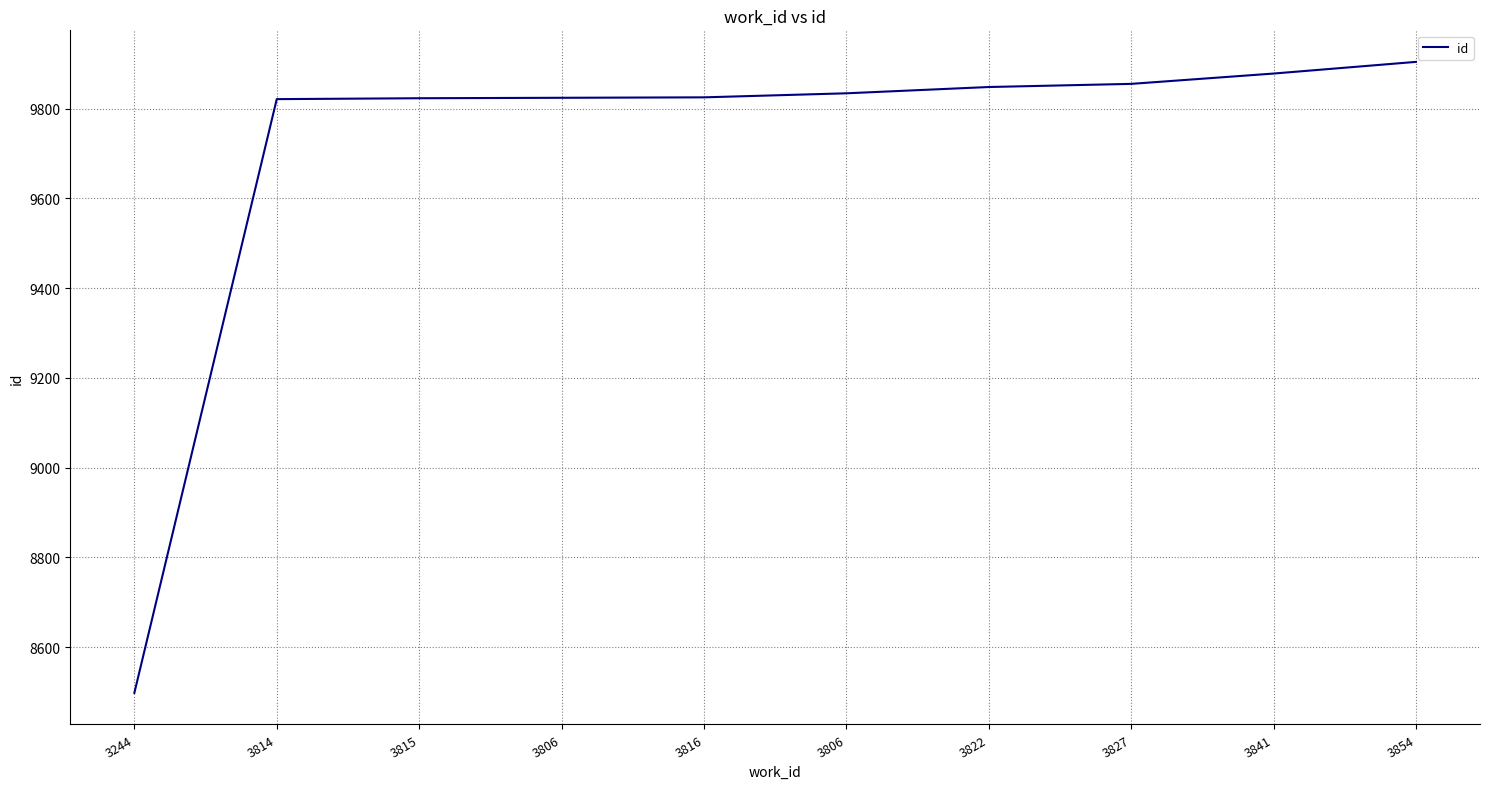

How many lines are shown in the chart?

1